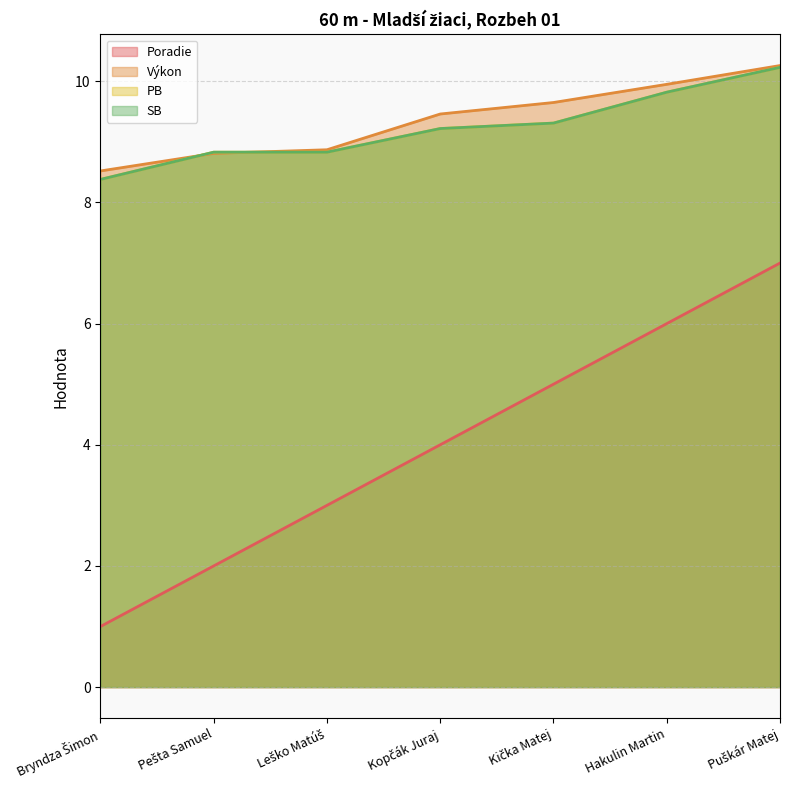

What is the value of the PB point at the 4th from the left?

9.2